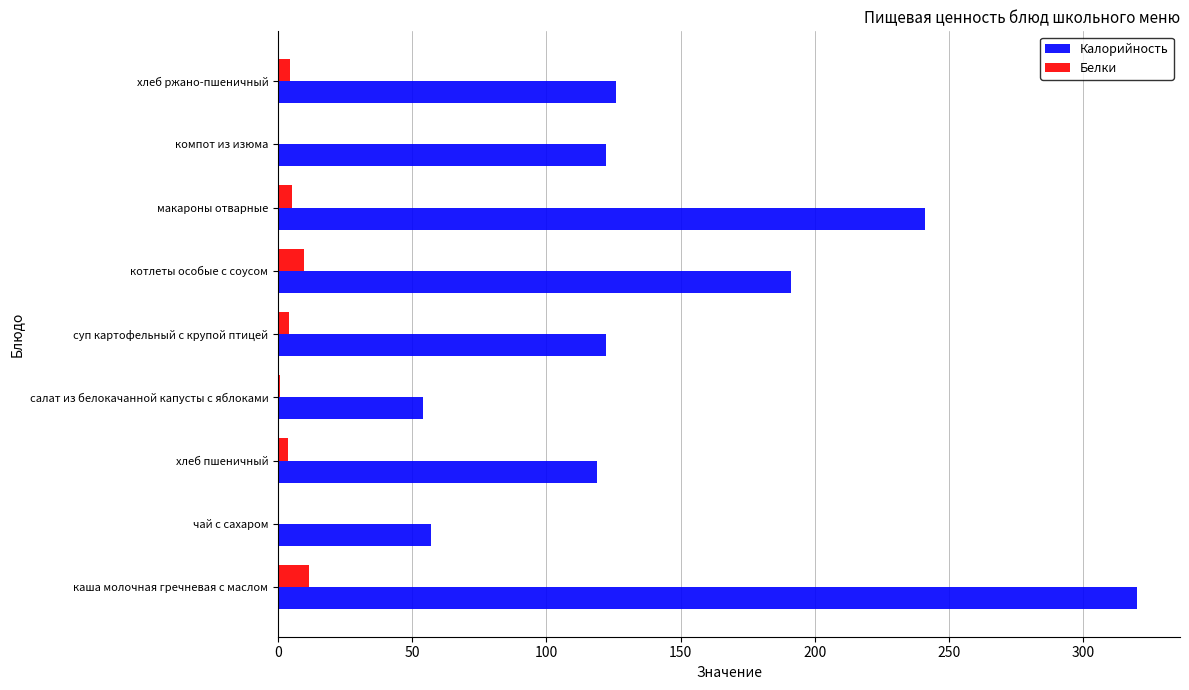

The Калорийность series shows 119.0 at хлеб пшеничный. True or false?

True